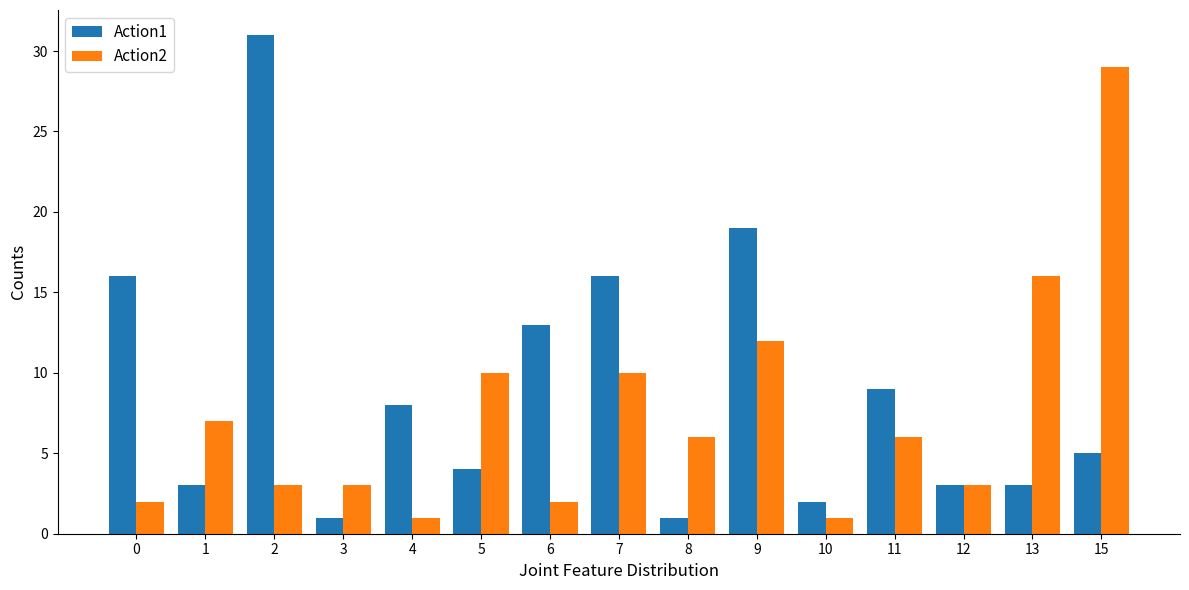

At how many categories does at least one series exceed 30?

1